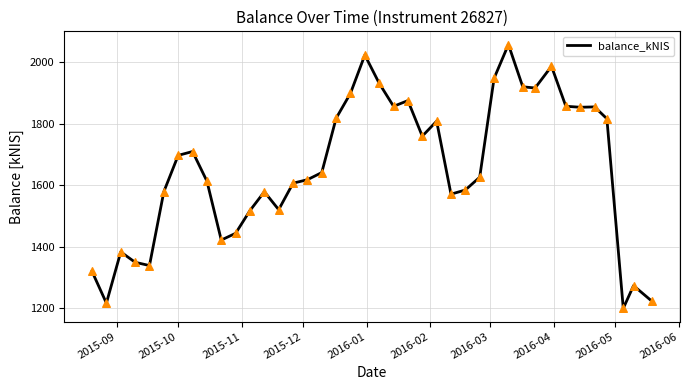

What is the greatest value displayed?

2058.6